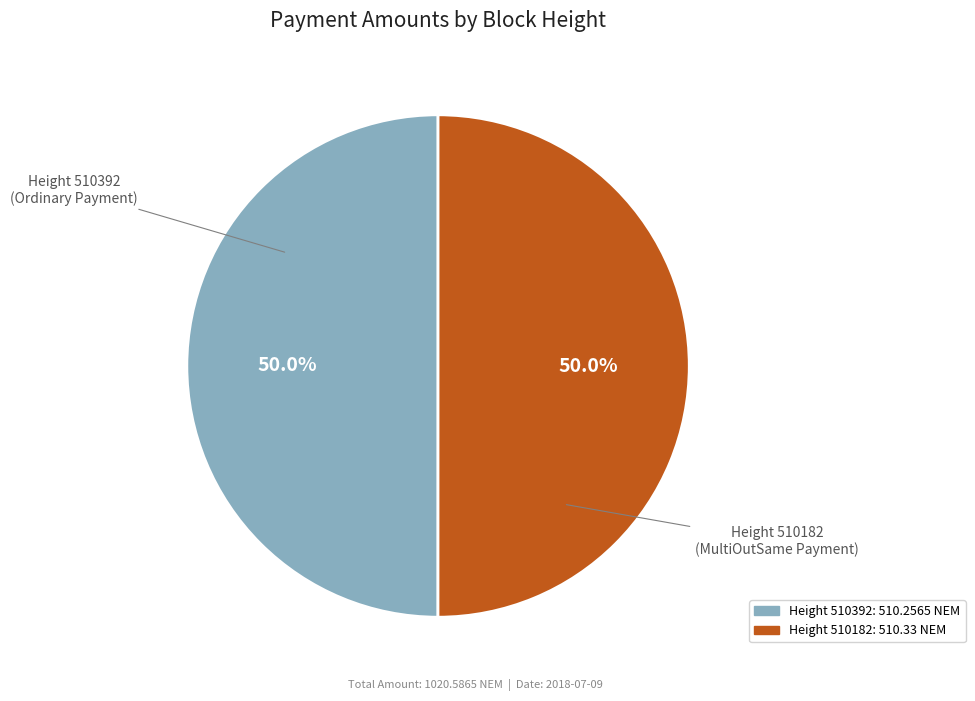

Does any single category account for the majority?

Yes